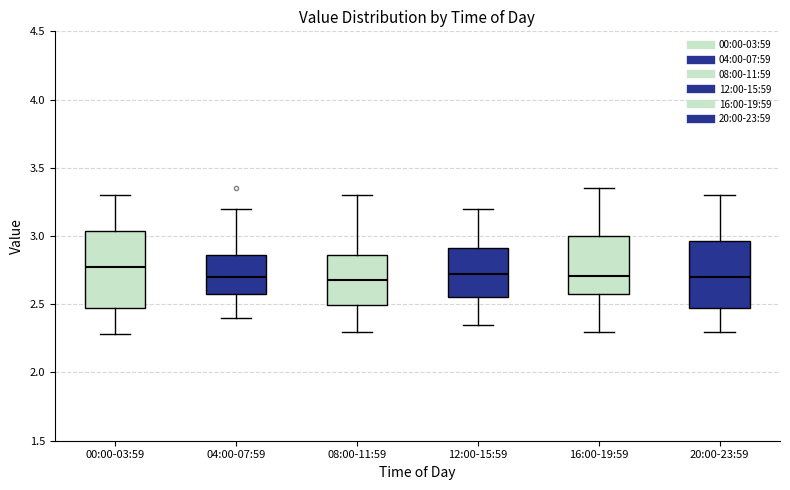

Which box is the tallest, from its lower edge to its upper edge?

00:00-03:59